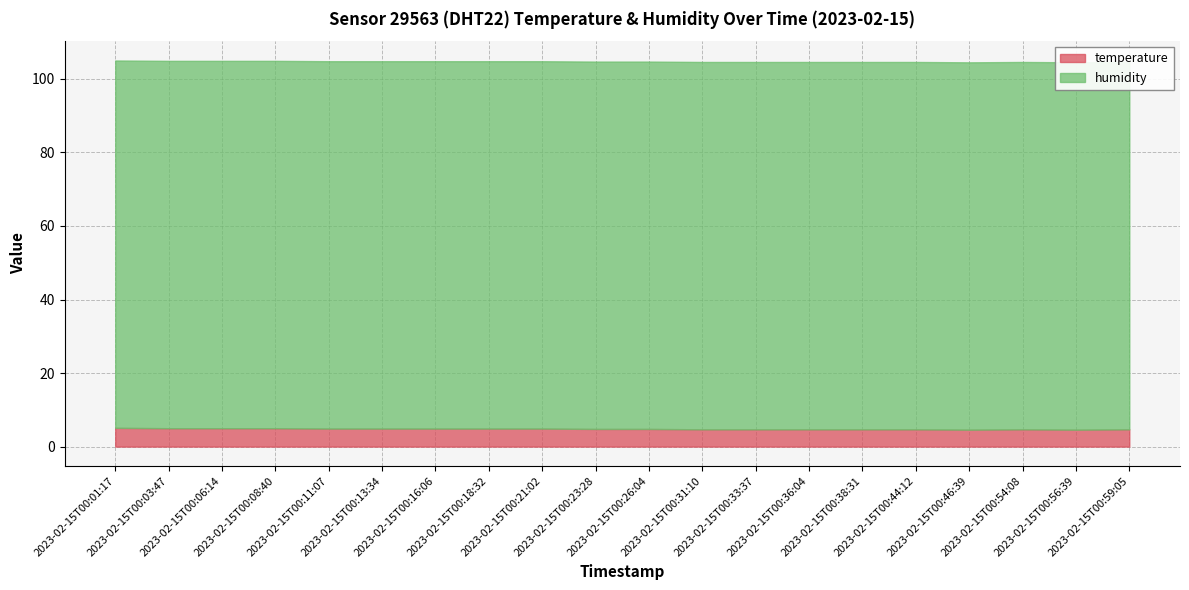

The humidity series shows 99.9 at 2023-02-15T00:59:05. True or false?

True